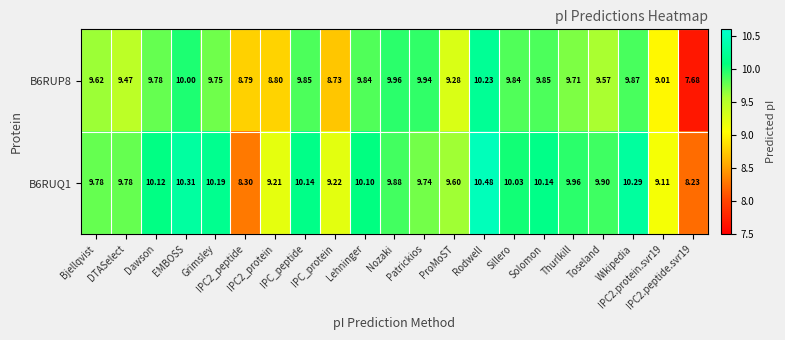

What is the minimum value shown in the chart?

7.7